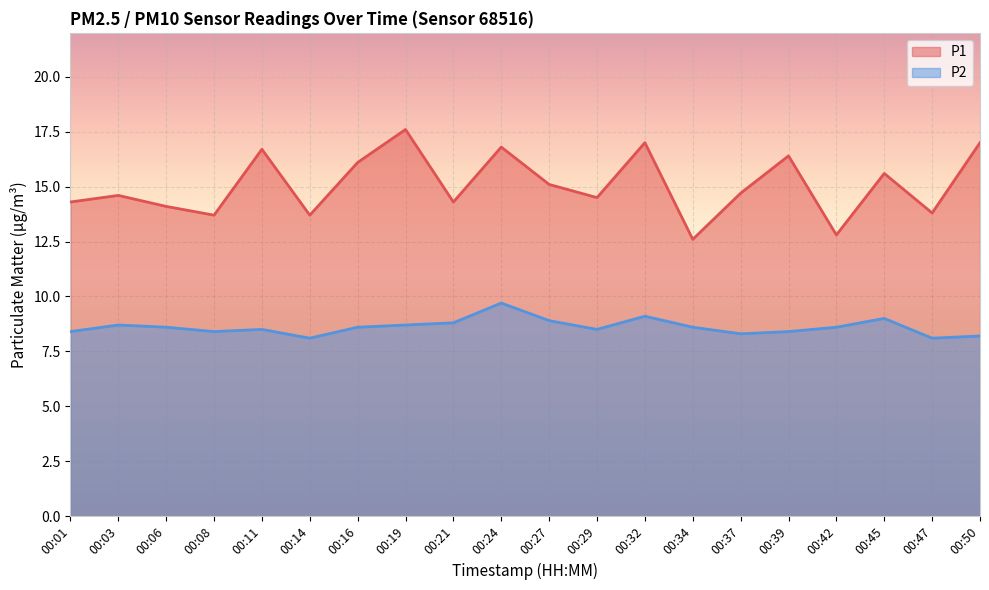

What are all the series names shown in the legend?

P1, P2